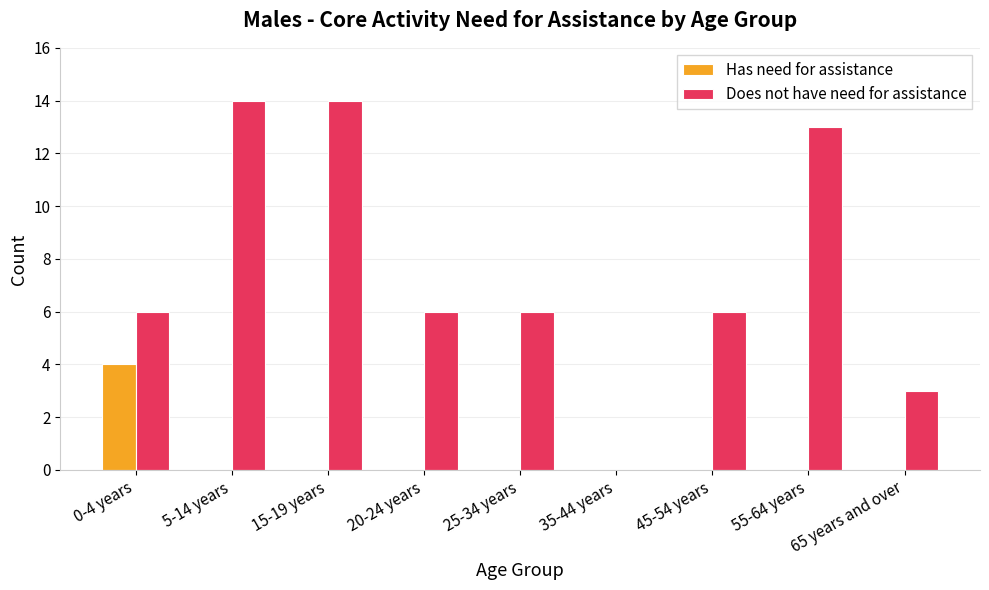

Which series changed the most between 0-4 years and 65 years and over?

Has need for assistance